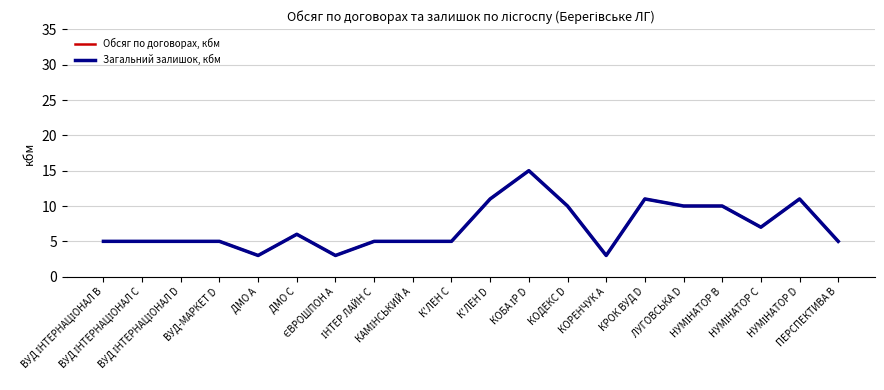

True or false: Загальний залишок, кбм and Обсяг по договорах, кбм cross at least once.

False